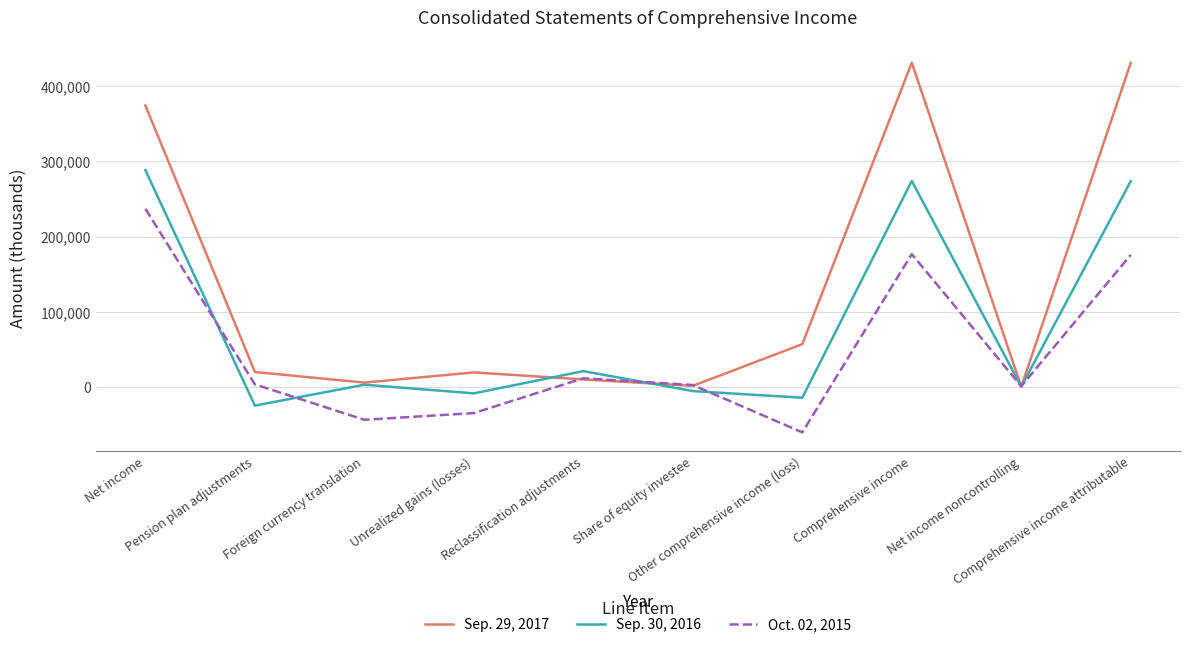

At how many categories does at least one series exceed 425650?

2